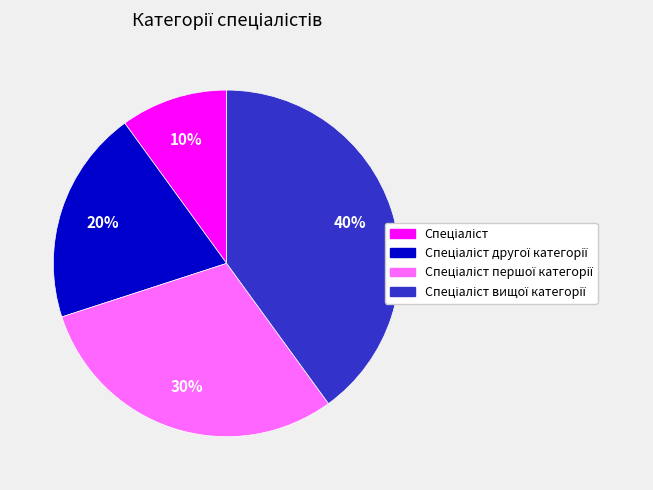

Is there a majority slice in this chart?

No